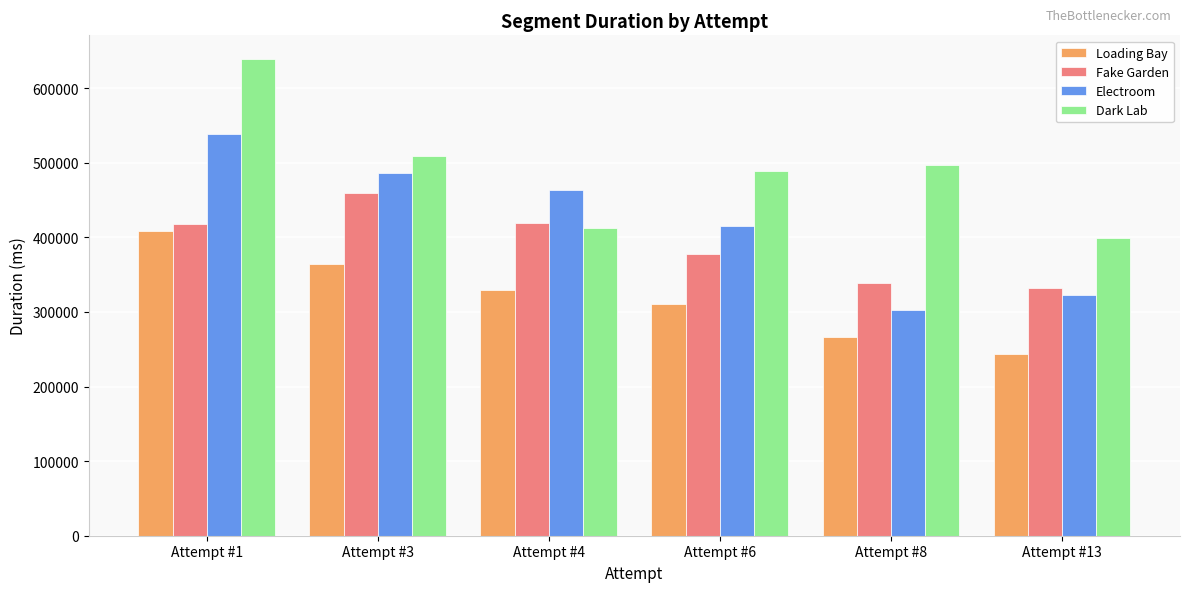

What is the lowest value of the Dark Lab series?

398592